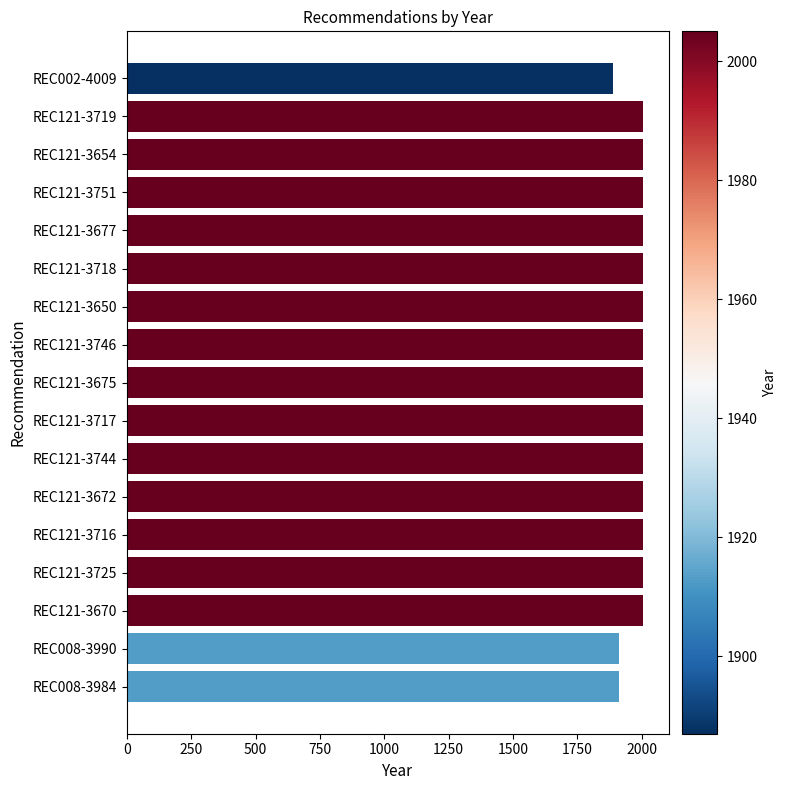

What is the label of the 7th bar from the bottom?

REC121-3744